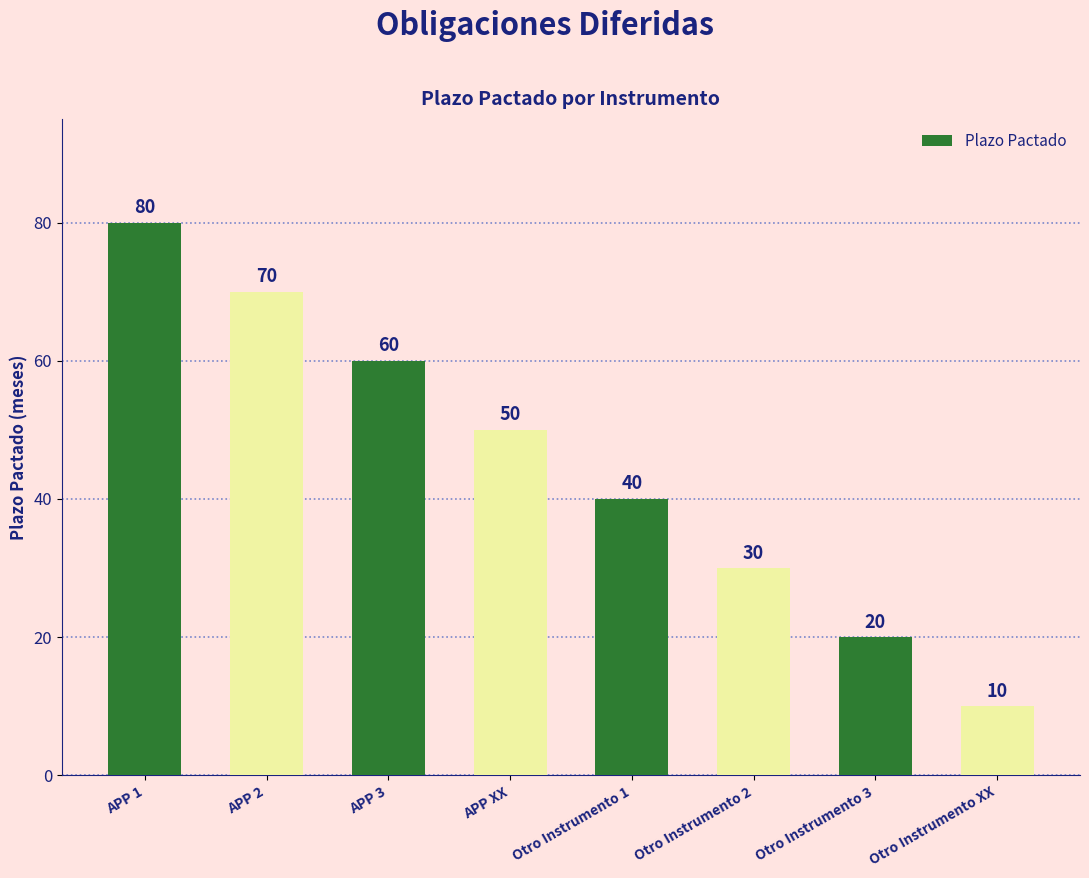

Count the number of data series in this chart.

1